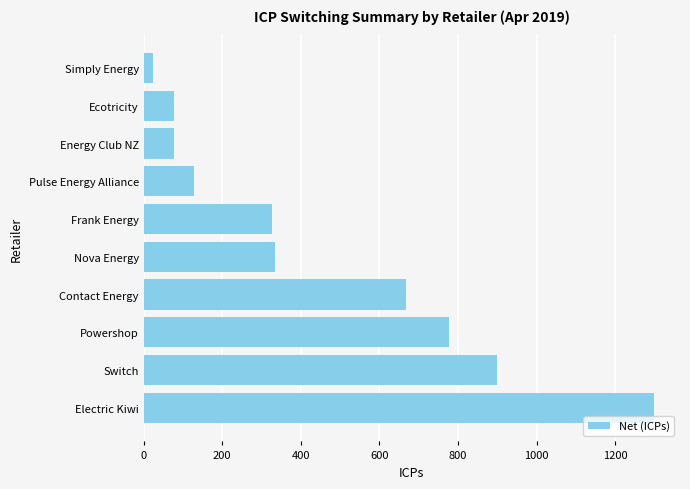

Does the chart contain stacked bars?

No